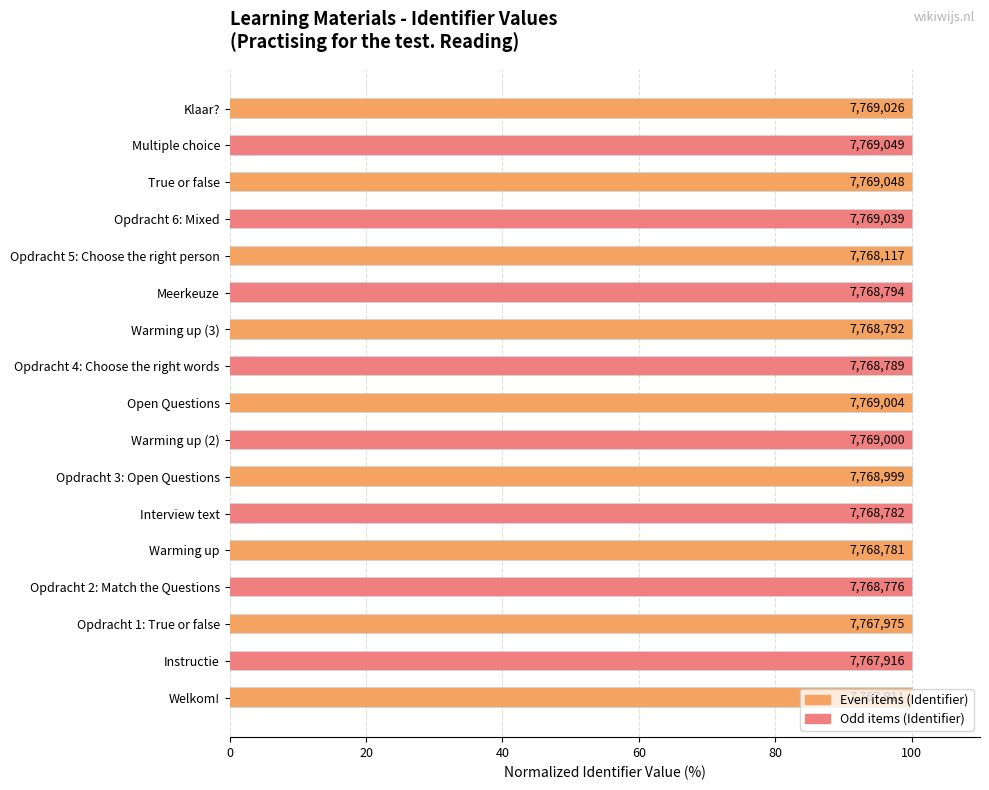

Which has a higher value, Multiple choice or Open Questions?

Multiple choice